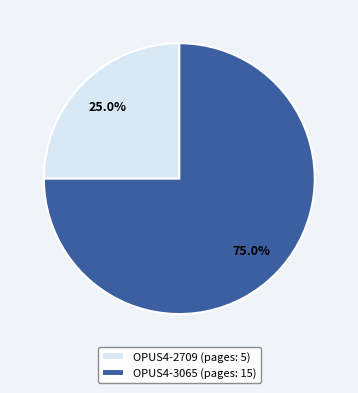

Which has a higher value, OPUS4-3065 or OPUS4-2709?

OPUS4-3065